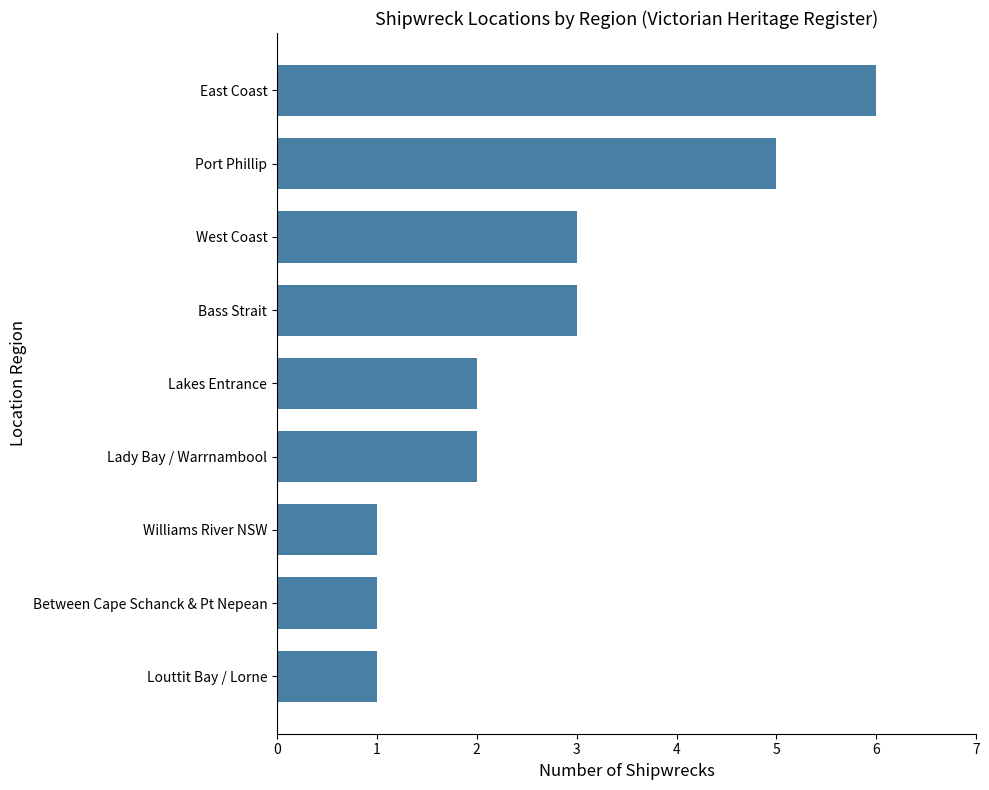

What is the smallest value displayed?

1